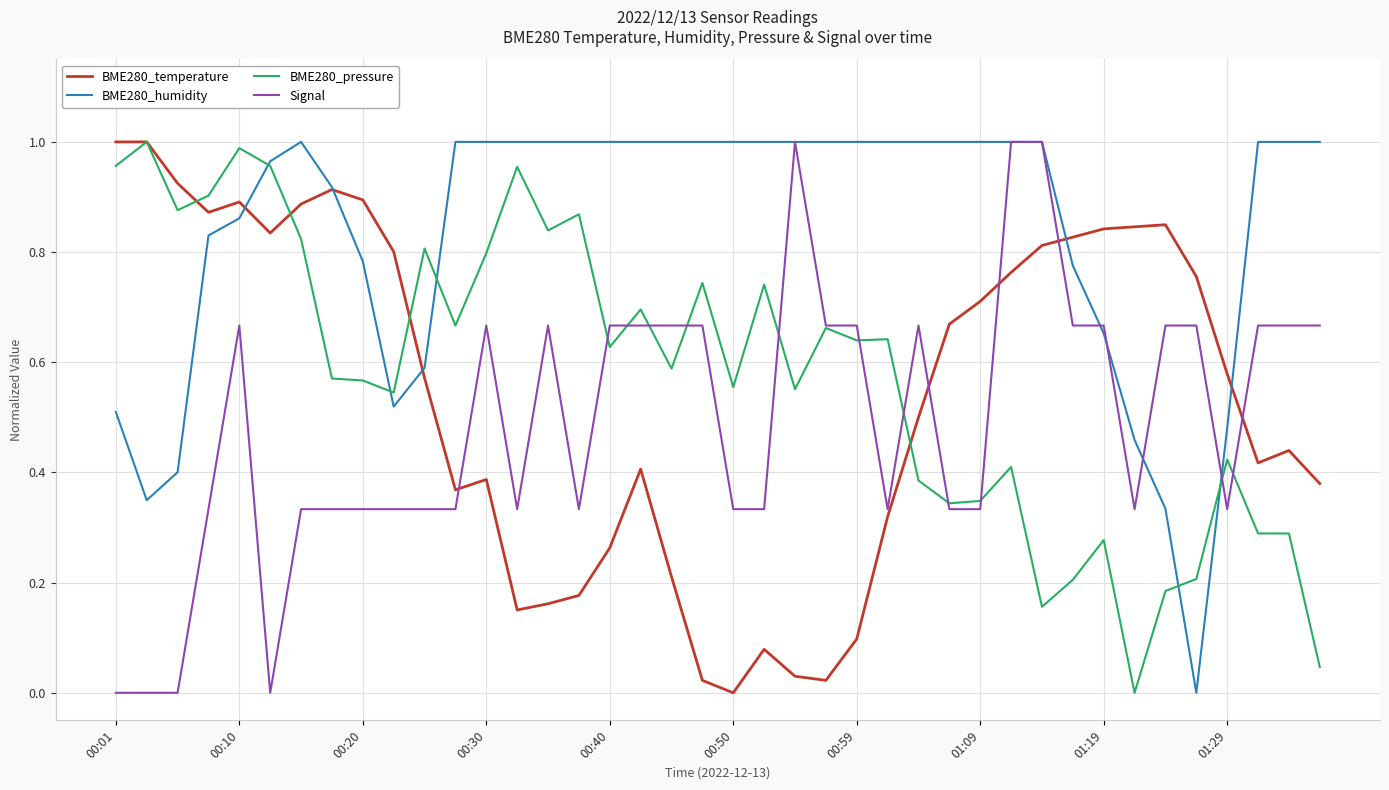

What are all the series names shown in the legend?

BME280_temperature, BME280_humidity, BME280_pressure, Signal